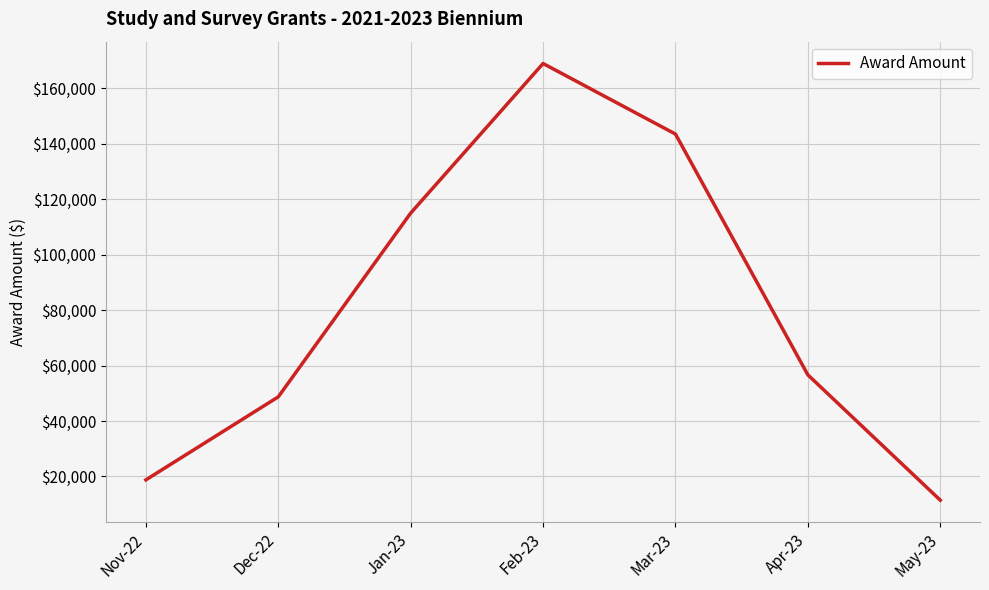

What is the sum of the values at Dec-22 and Mar-23?

192167.8